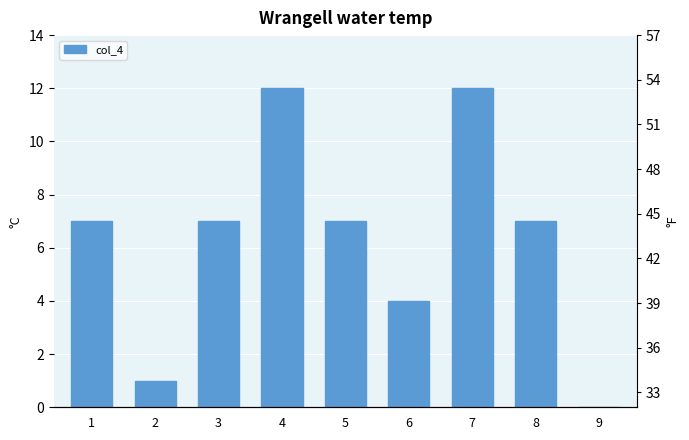

What is the difference between the values at 3 and 2?

6.0